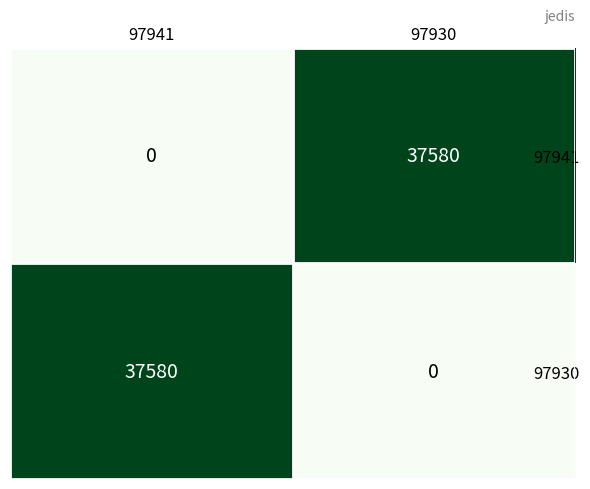

The value of 97941 at 97941 is 0. True or false?

True